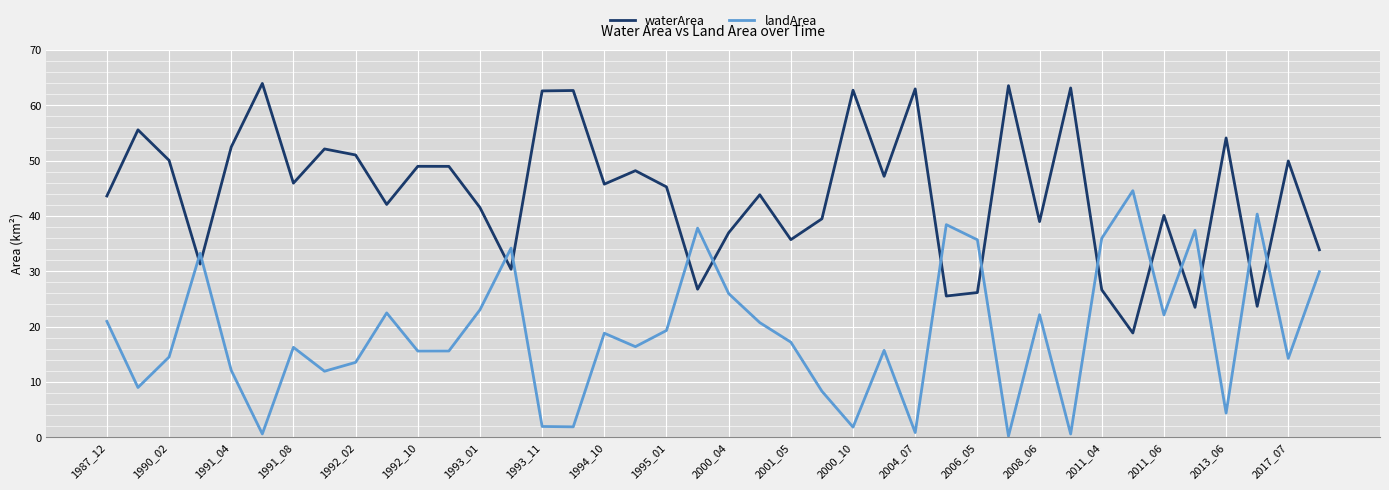

True or false: waterArea has more than 1 interior local peaks.

True